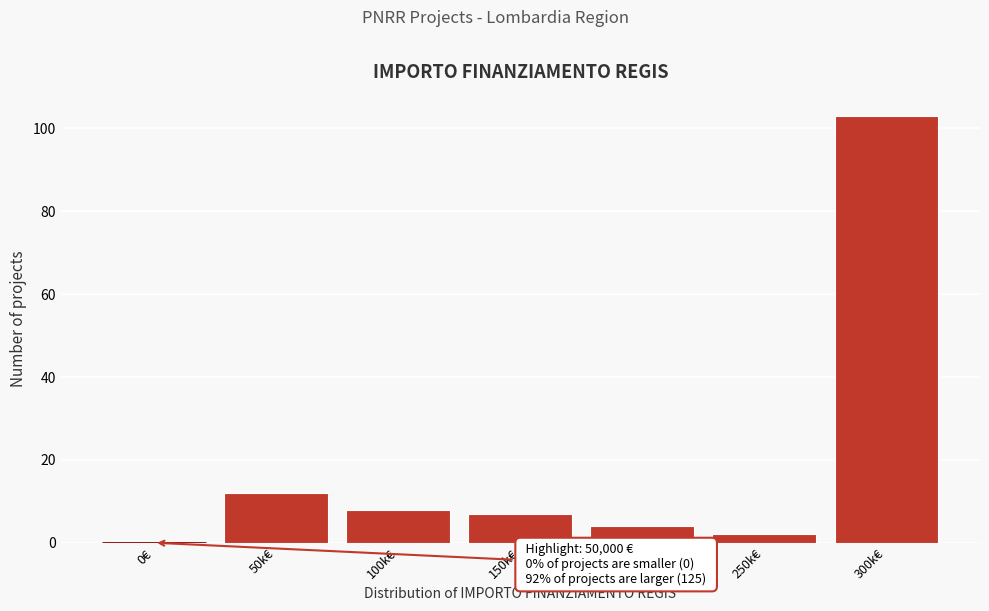

Reading left to right, list all the values displayed in this chart.

0€=0	50k€=12	100k€=8	150k€=7	200k€=4	250k€=2	300k€=103